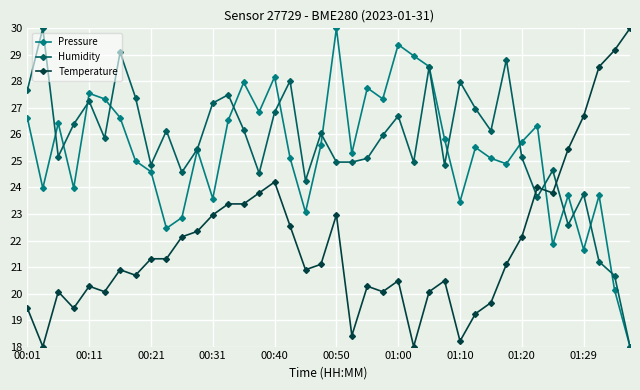

What is the minimum value shown in the chart?

18.0